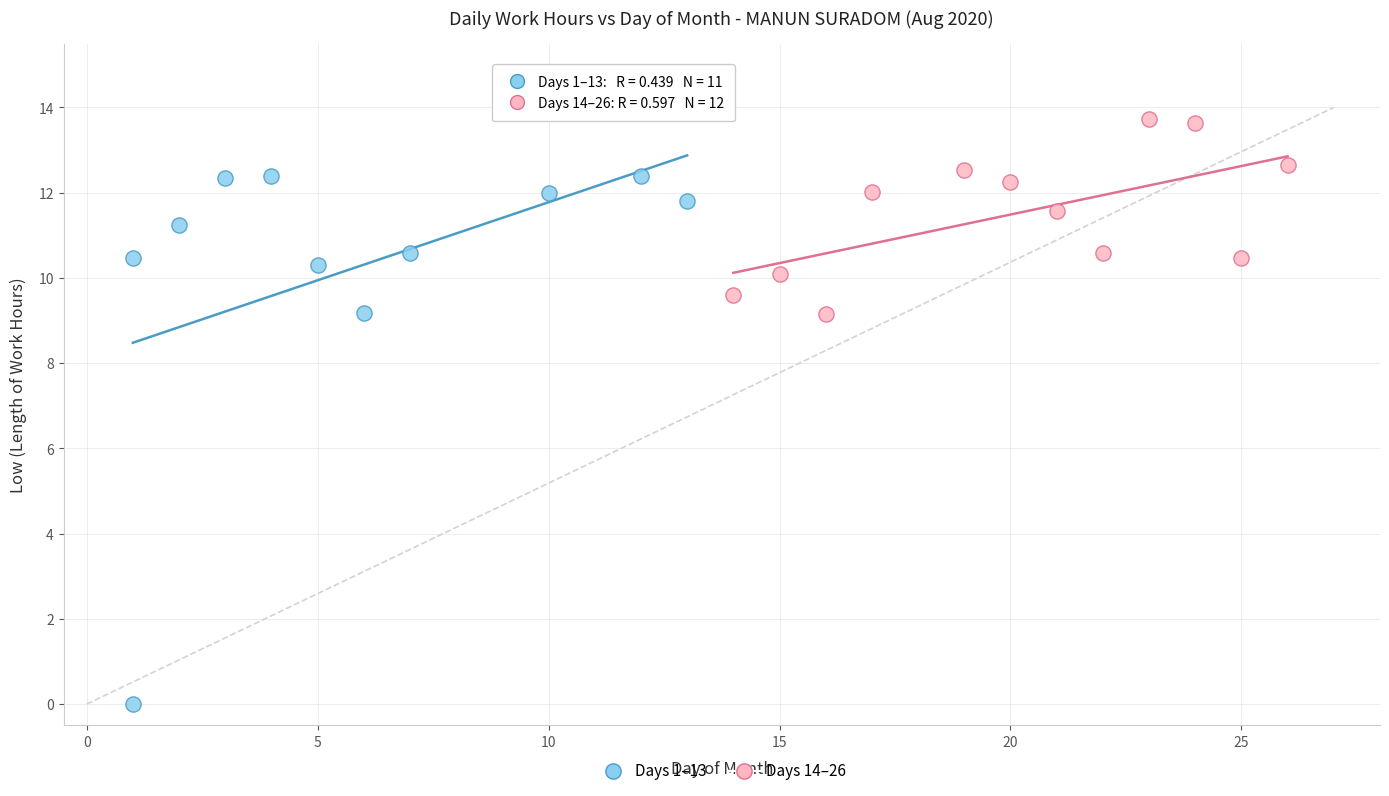

Which series contains the lowest Y value?

Days 1–13